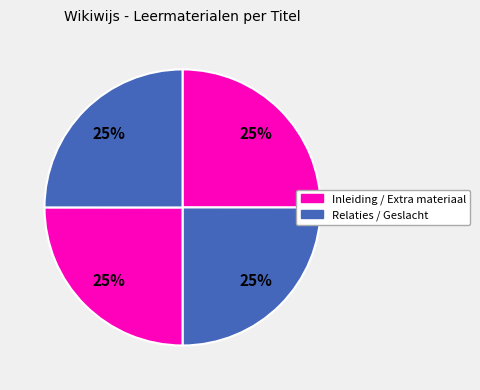

Count the number of slices in the pie.

4